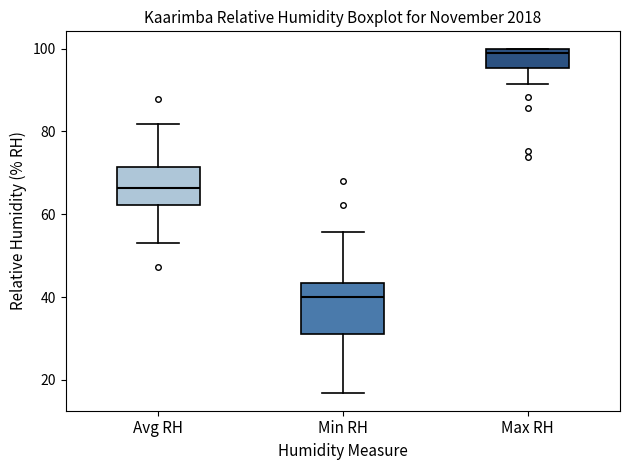

Reading left to right, read every box against the y-axis: the position of its median line, the range the box covers, and the ends of its whiskers. The values are not printed on the chart, so give them approximately, as read against the axis.

Avg RH: median 66, box 62 to 72, whiskers 54 to 82
Min RH: median 40, box 32 to 44, whiskers 16 to 56
Max RH: median 100 (just below the box's upper edge), box 96 to 100, whiskers 92 to 100